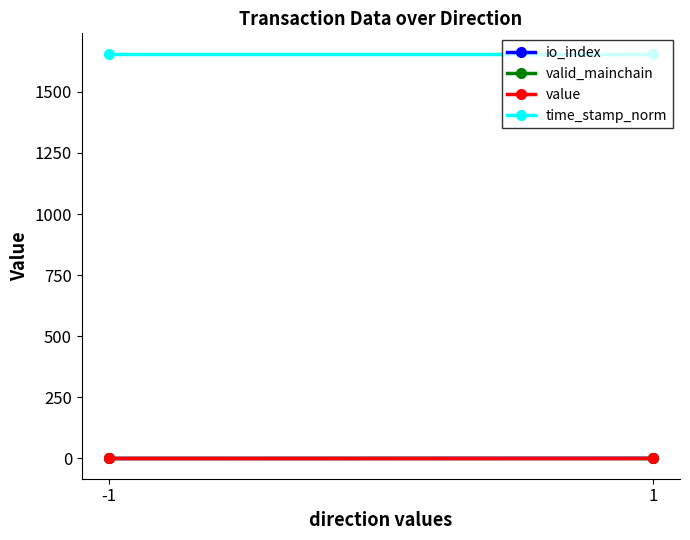

Is it true that value equals 2.0 at -1?

True